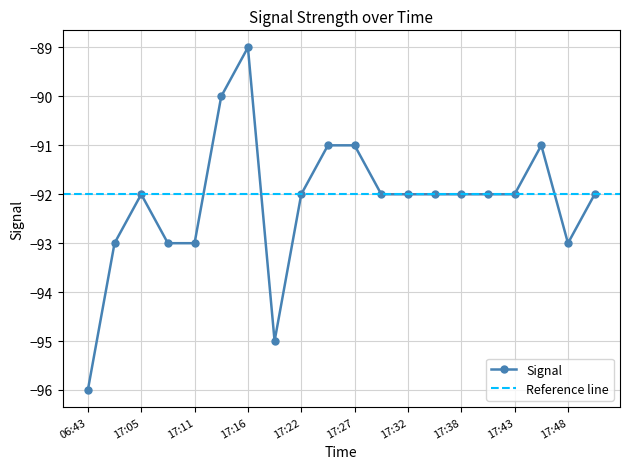

Where is the first local maximum for Signal?

17:05